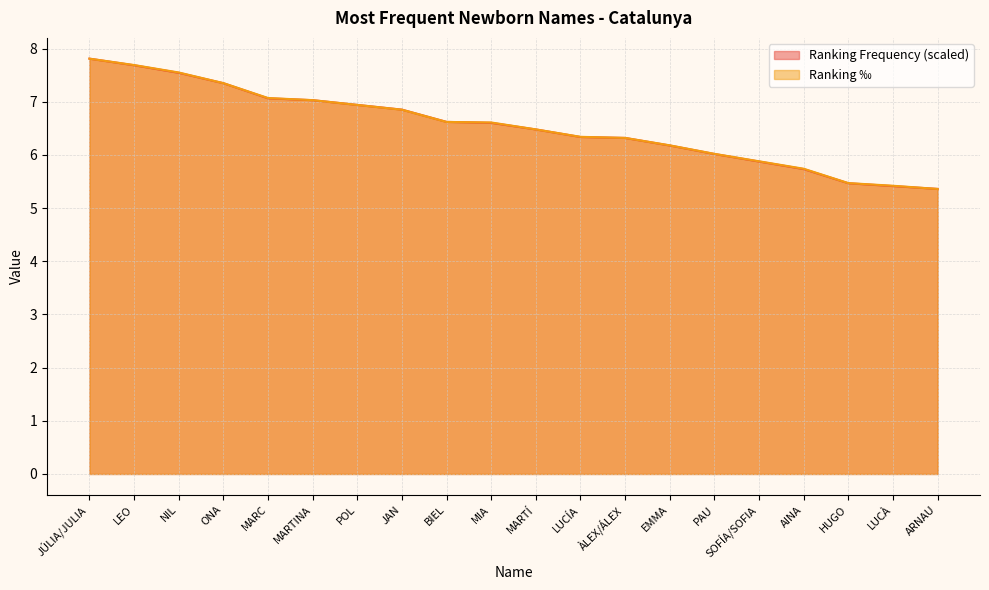

What is the average value of the Ranking Frequency series?

6.5